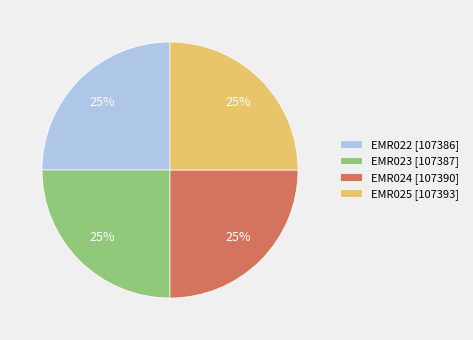

To the nearest percent, what is the combined percentage of EMR023 [107387] and EMR024 [107390]?

50%